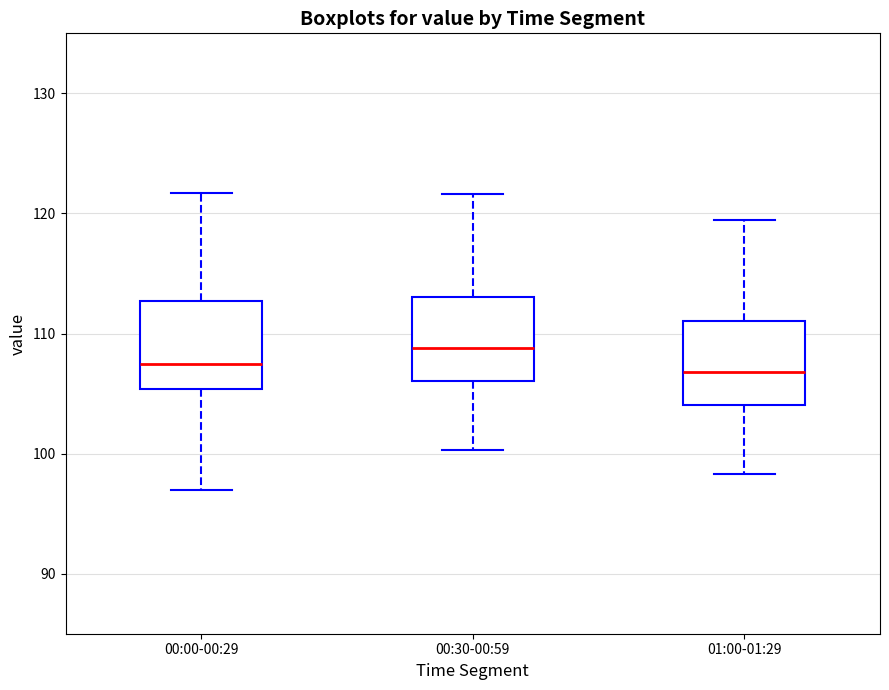

Reading left to right, read every box against the y-axis: the position of its median line, the range the box covers, and the ends of its whiskers. The values are not printed on the chart, so give them approximately, as read against the axis.

00:00-00:29: median 107, box 105 to 113, whiskers 97 to 122
00:30-00:59: median 109, box 106 to 113, whiskers 100 to 122
01:00-01:29: median 107, box 104 to 111, whiskers 98 to 119